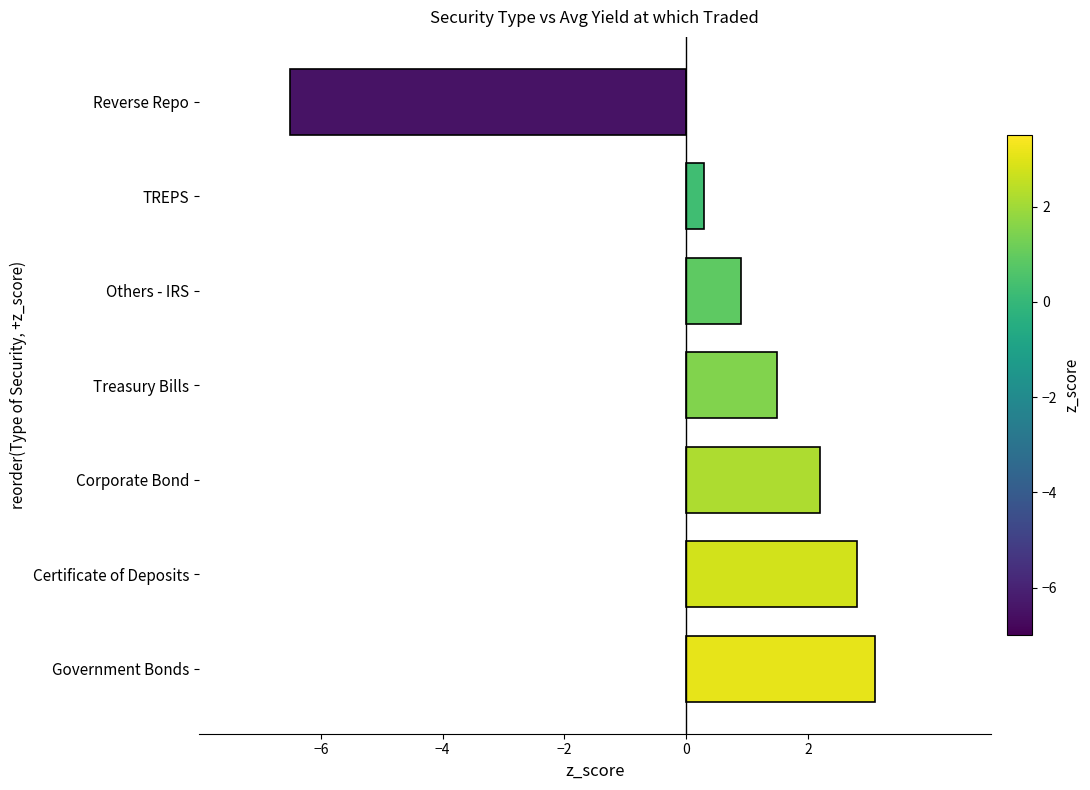

Does the chart contain any negative values?

Yes